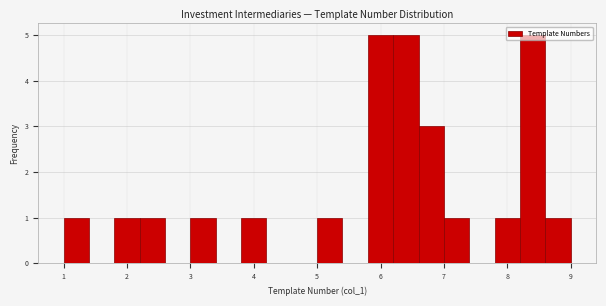

How tall is the bar that spans 7.8 to 8.2 on the x-axis? The values are not printed on the chart, so give them approximately, as read against the axis.

1